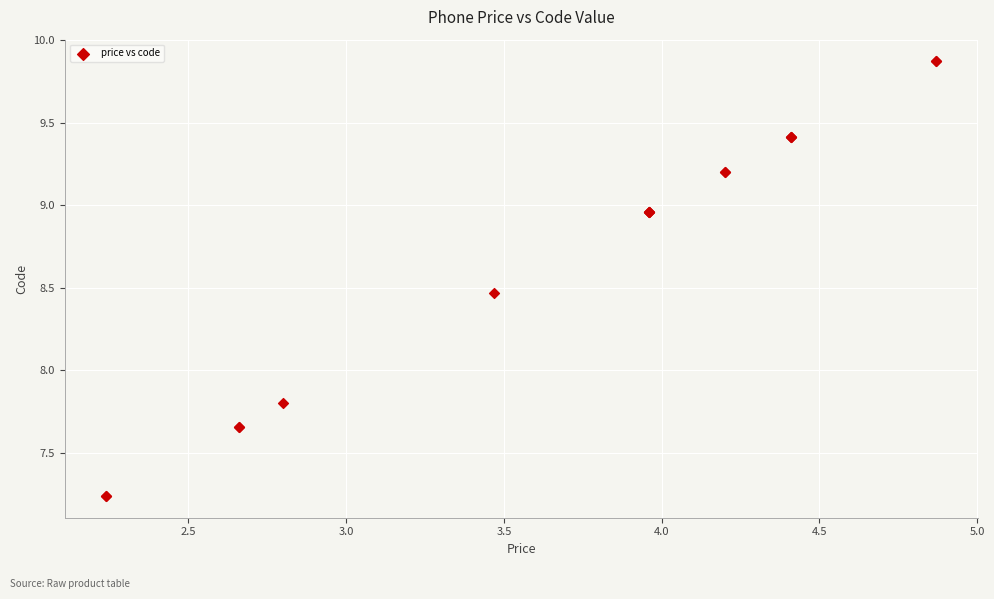

What Y value in the scatter plot is closest to 8?

7.8